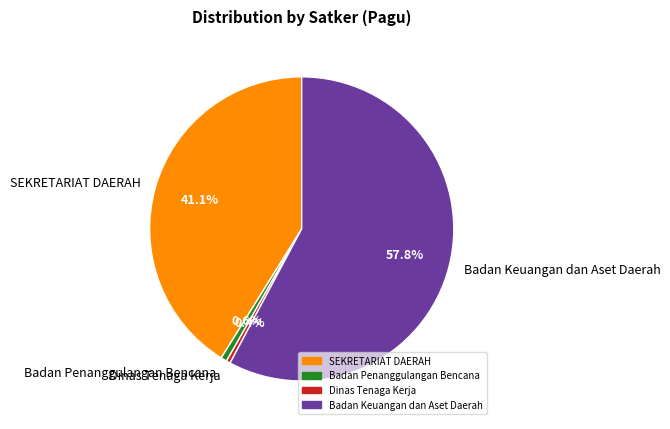

The SEKRETARIAT DAERAH slice represents 1% of the pie. True or false?

False